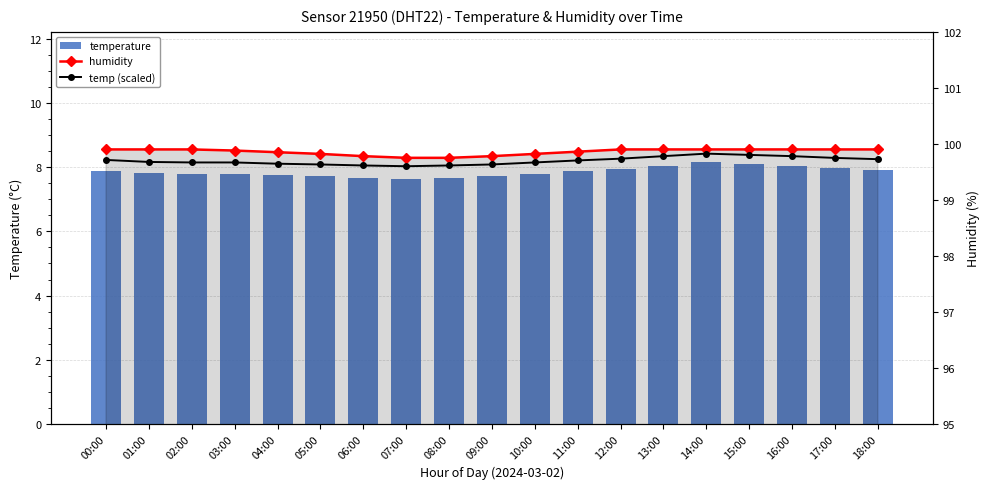

Rank the series at 11:00 from highest to lowest value.

humidity, temp (scaled), temperature